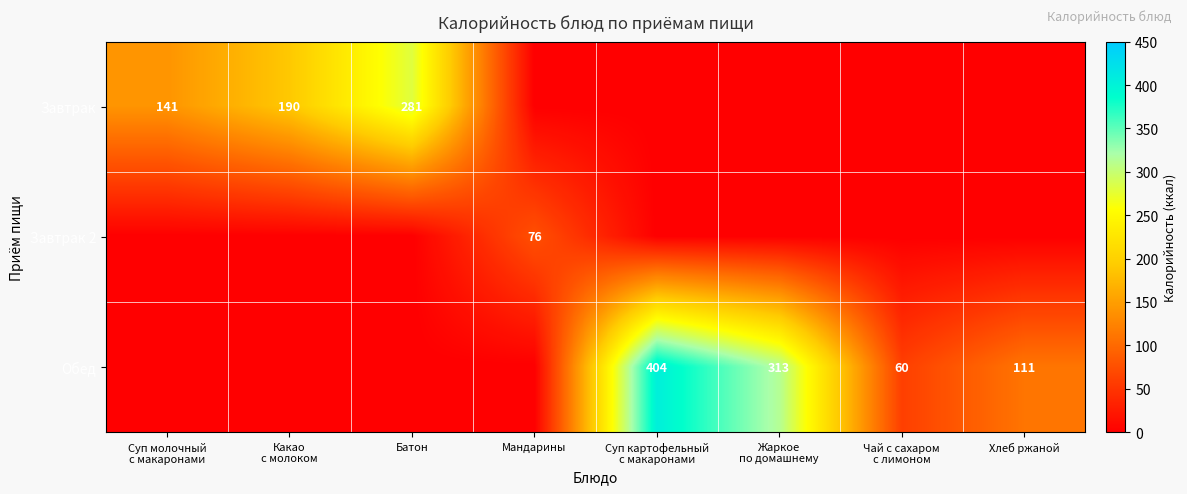

What is the difference between the highest and lowest values at Жаркое
по домашнему?

313